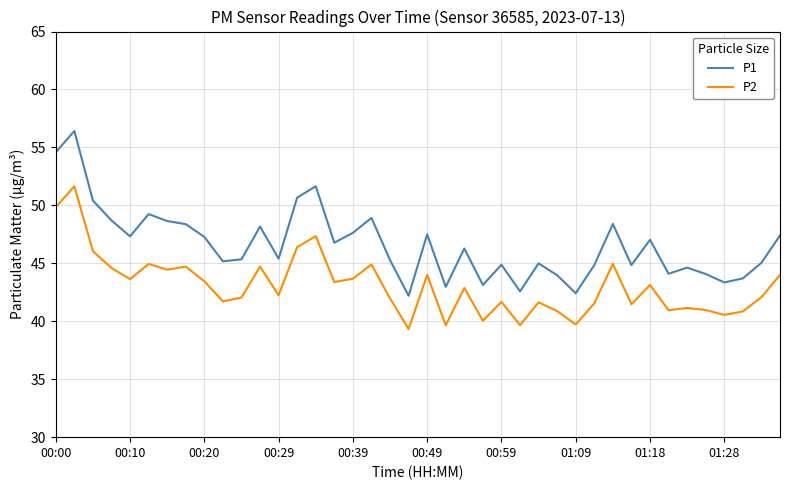

List the series in order of their peak value, lowest first.

P2, P1